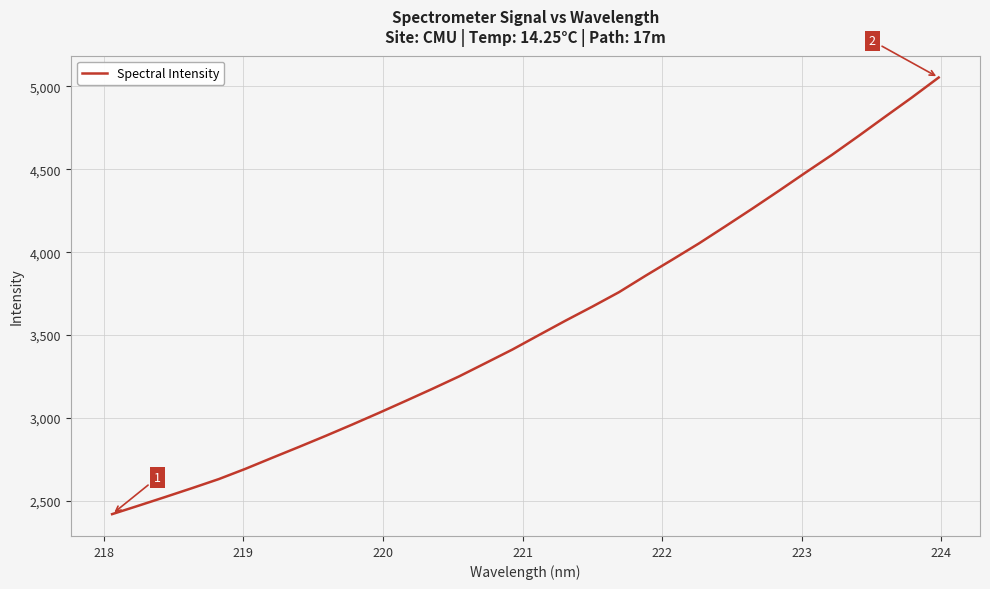

What is the greatest value displayed?

5054.0